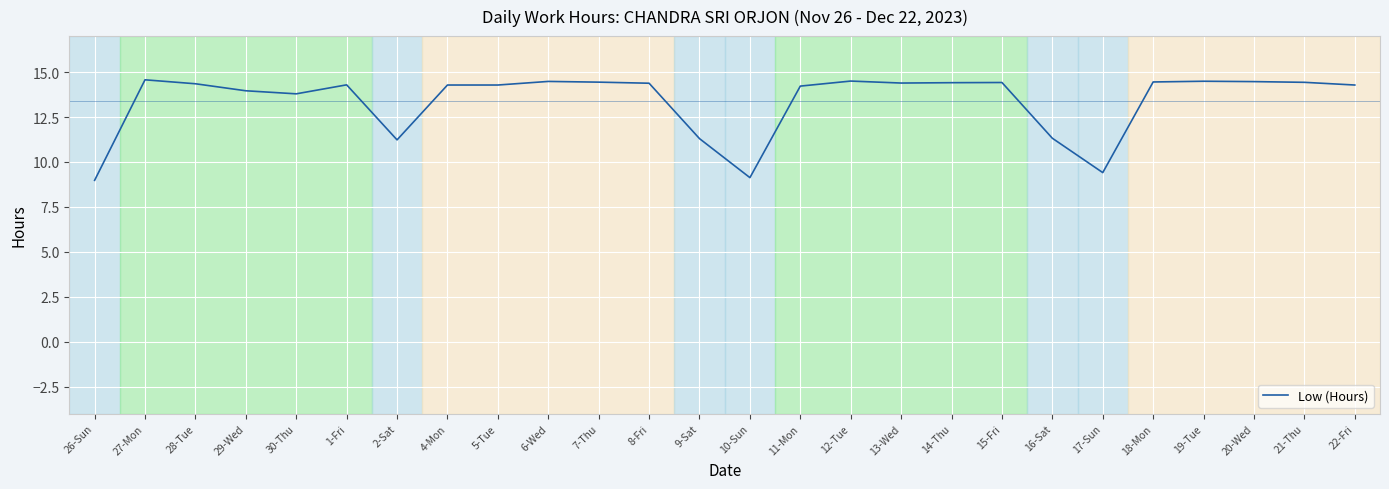

What is the difference between the maximum and minimum values?

5.6